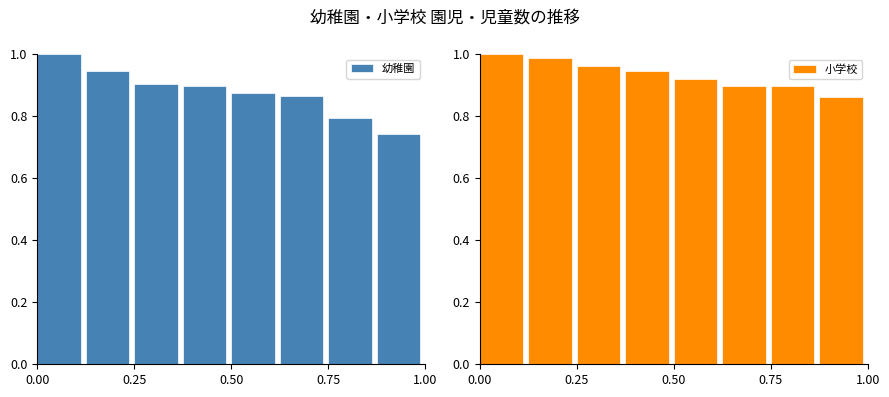

Reading left to right, list all the values displayed in this chart.

幼稚園: 1.0	0.9	0.9	0.9	0.9	0.9	0.8	0.7
小学校: 1.0	1.0	1.0	0.9	0.9	0.9	0.9	0.9